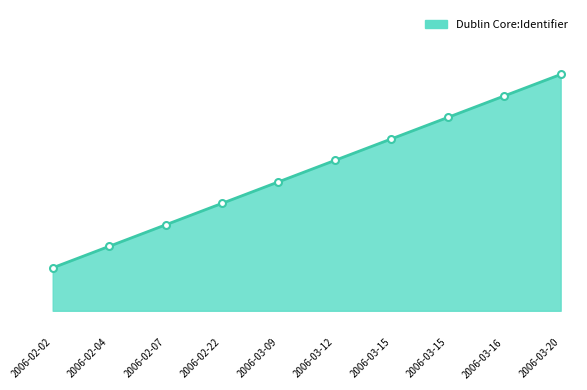

Does the chart display data point markers on the line(s)?

No